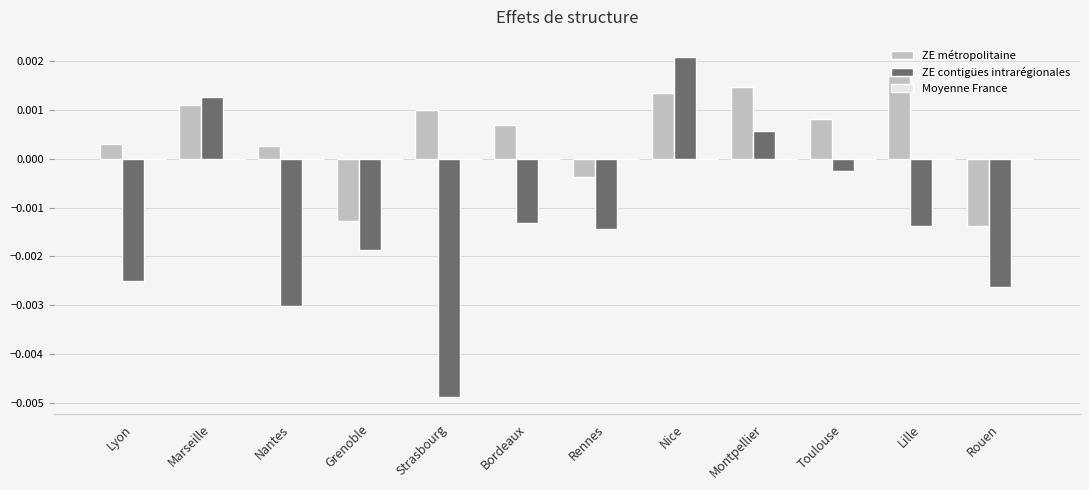

How many bars are there in total?

24